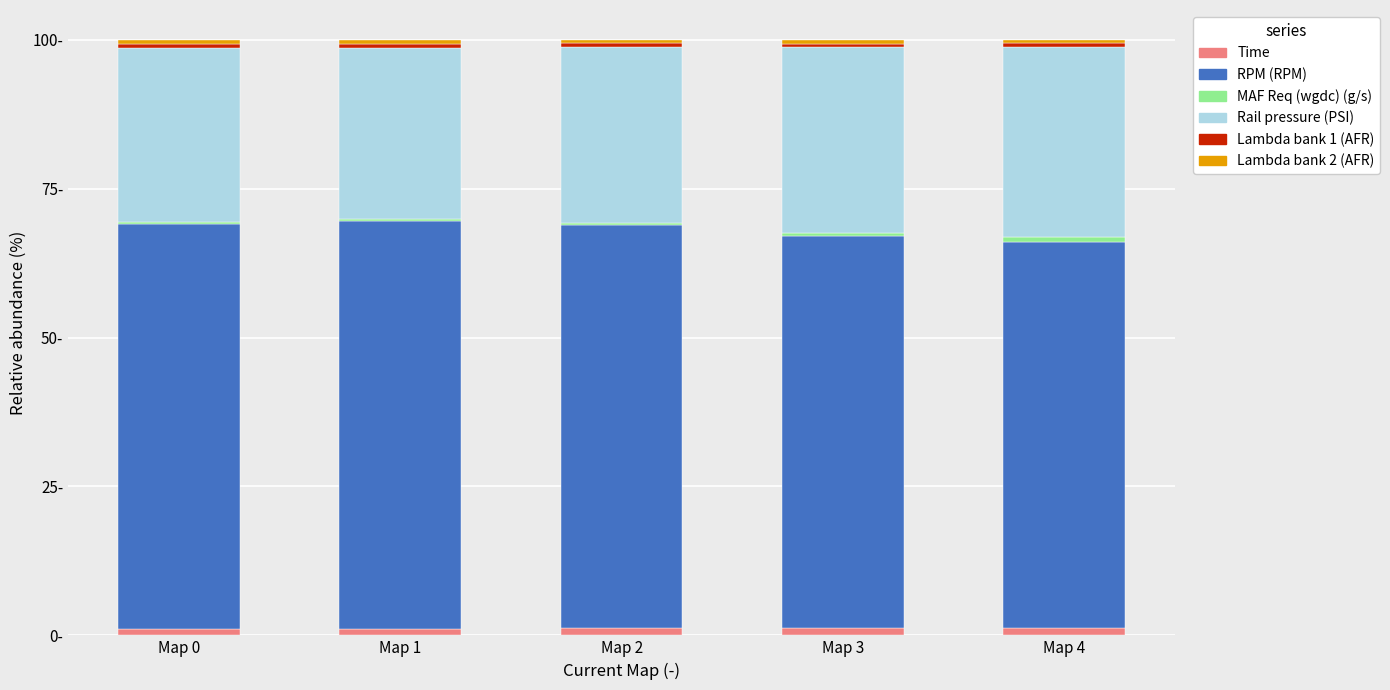

Are the bars grouped side by side (vs. stacked)?

No